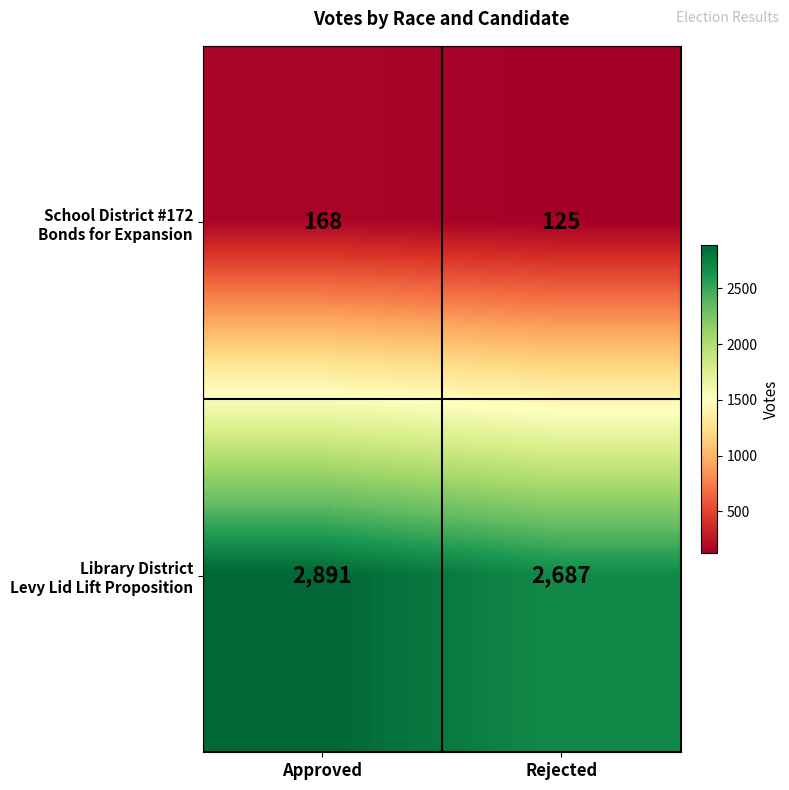

At which category is the sum across all series the highest?

Approved